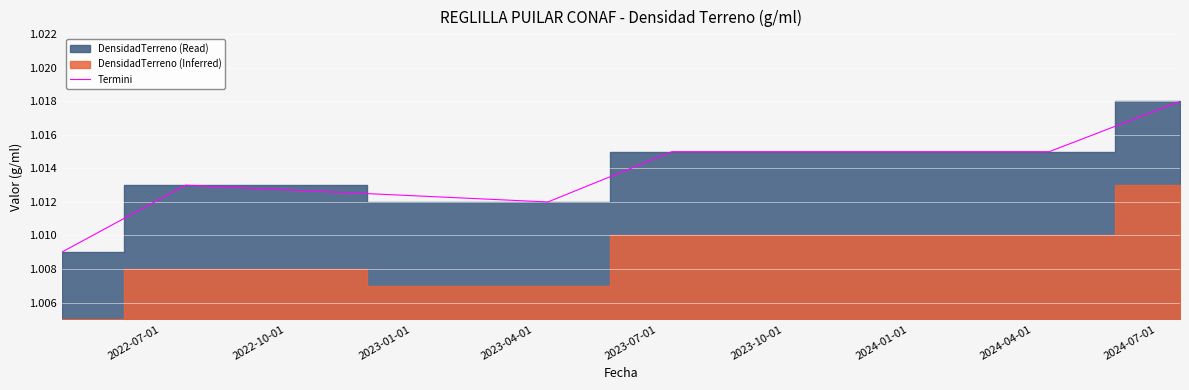

How many points are lower than both their immediate neighbors (excluding endpoints)?

1